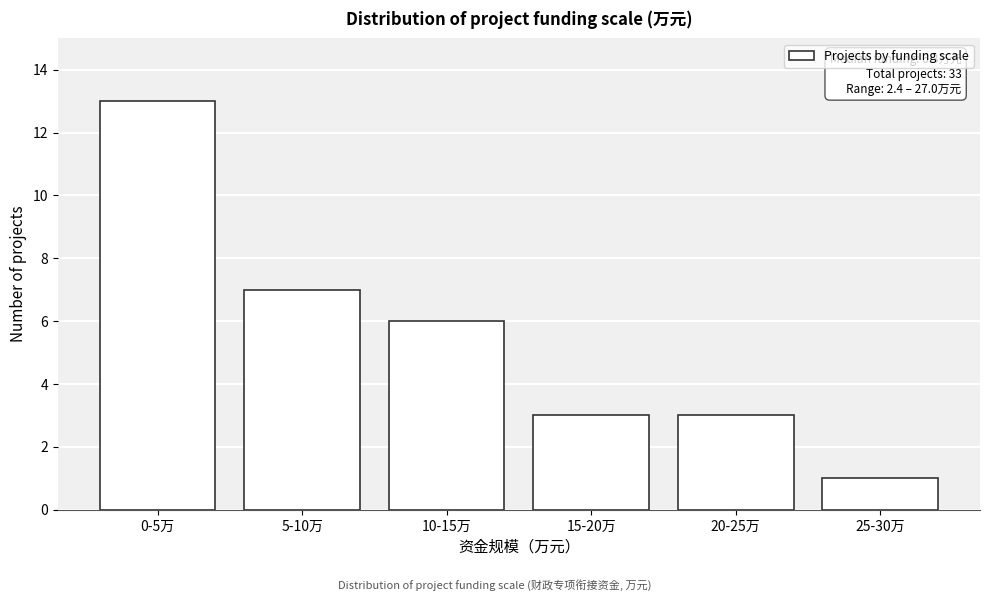

Reading left to right, transcribe all the data shown in this chart.

0-5万=13	5-10万=7	10-15万=6	15-20万=3	20-25万=3	25-30万=1